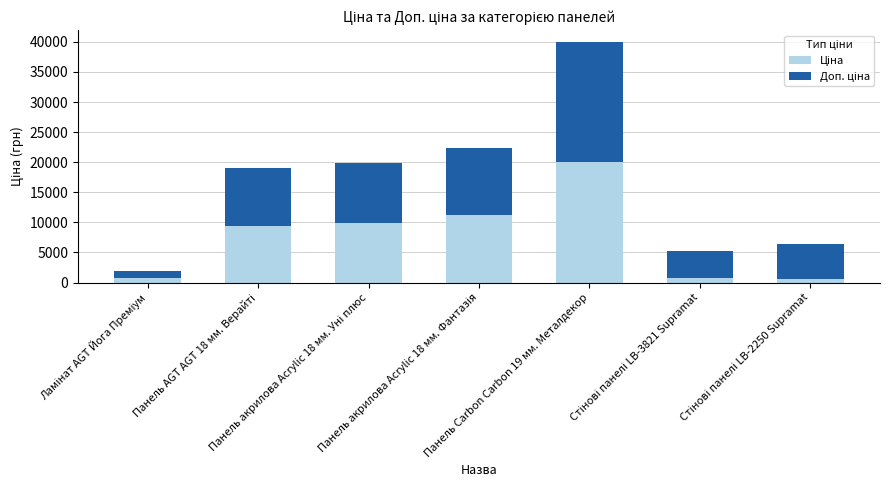

What position from the left is Панель AGT AGT 18 мм. Верайті?

2